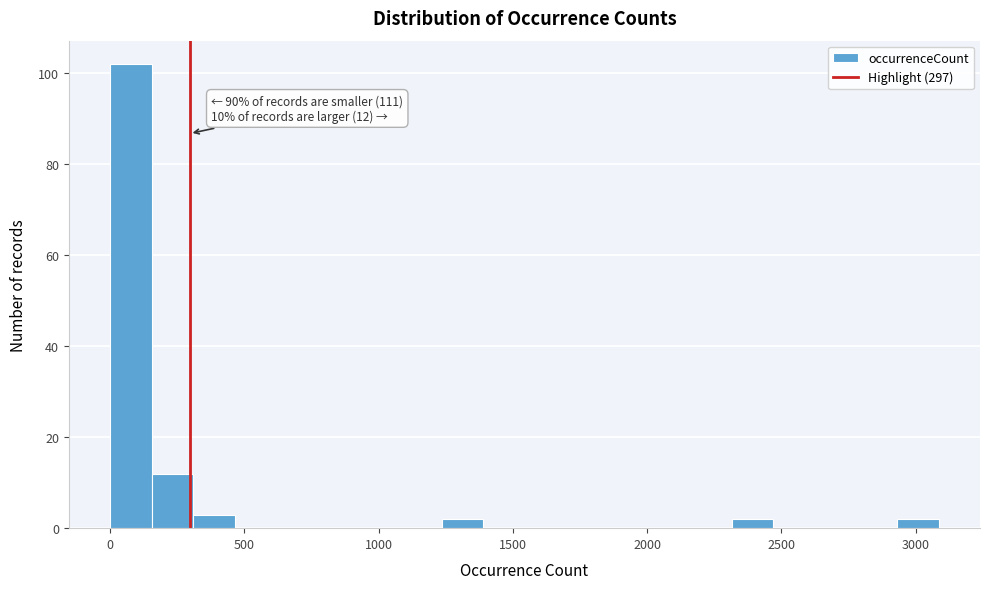

Around what value on the x-axis is the tallest bar? Give the approximate position of its centre, as read against the axis.

100